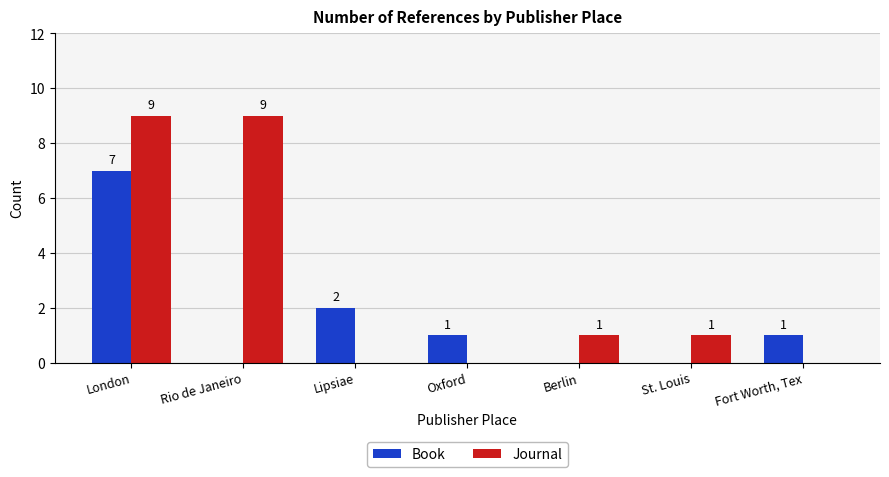

Between London and St. Louis, which series saw the biggest shift?

Journal